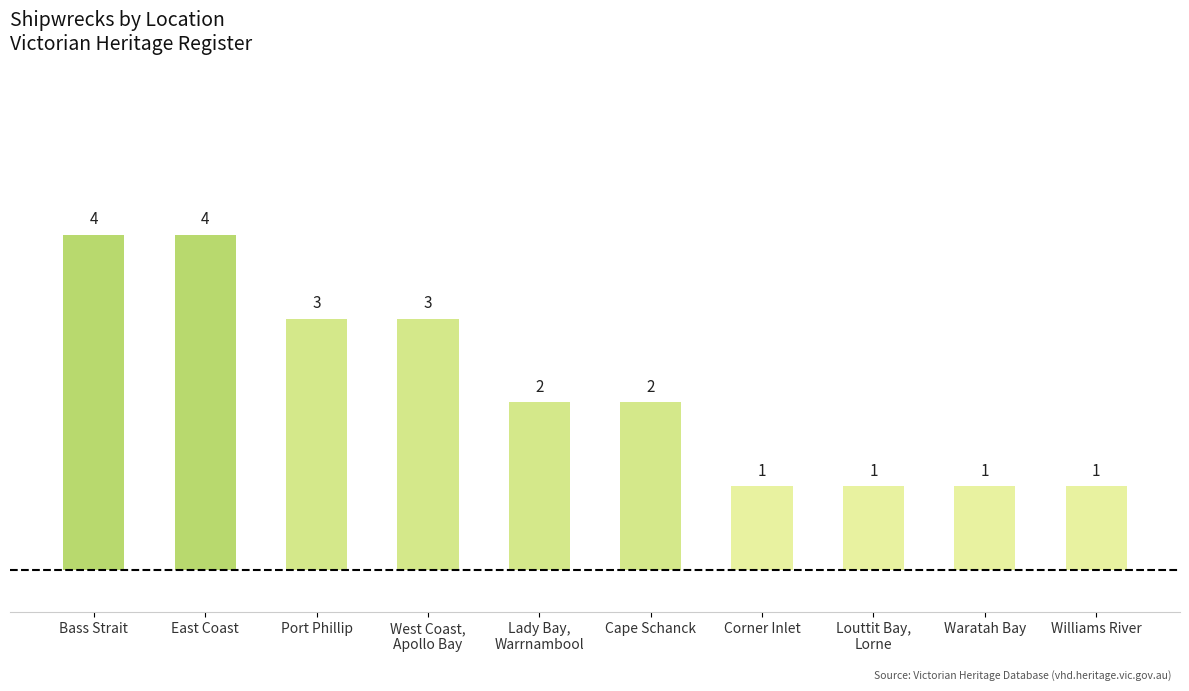

Reading left to right, extract all data points from this chart.

4	4	3	3	2	2	1	1	1	1